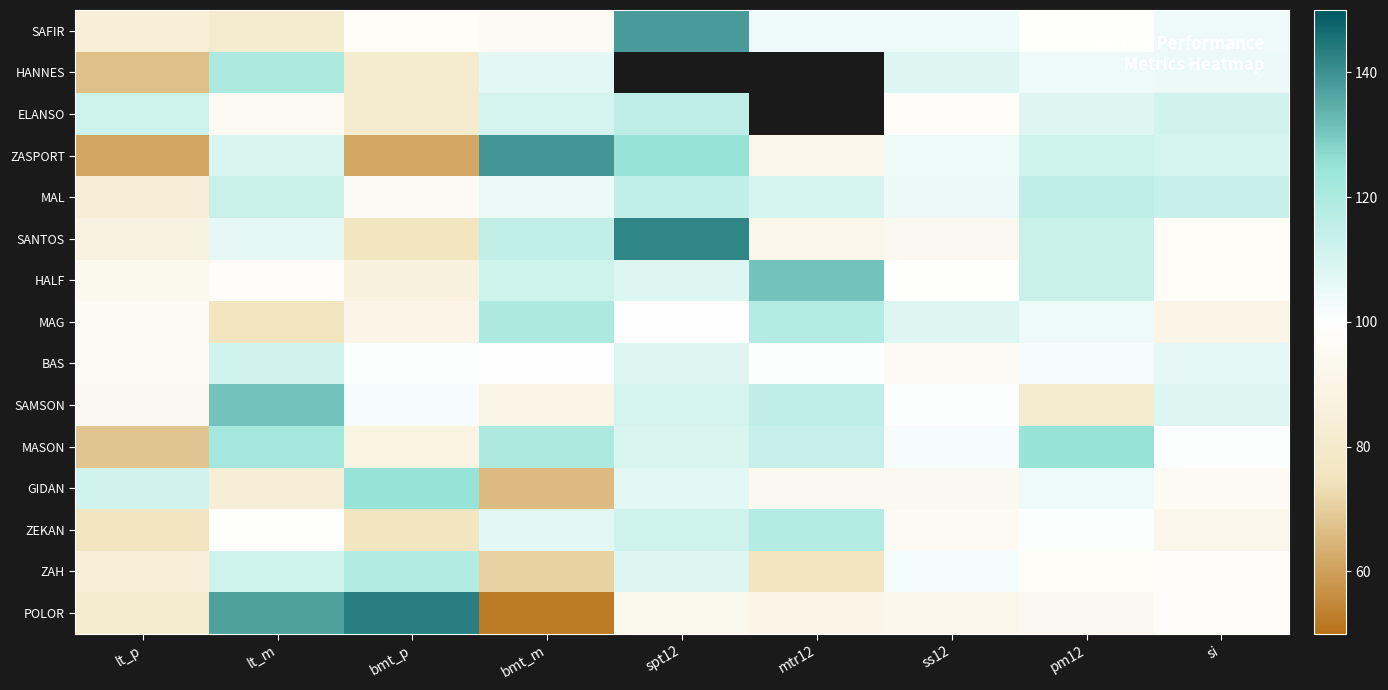

At which label does ZAH reach its minimum?

bmt_m